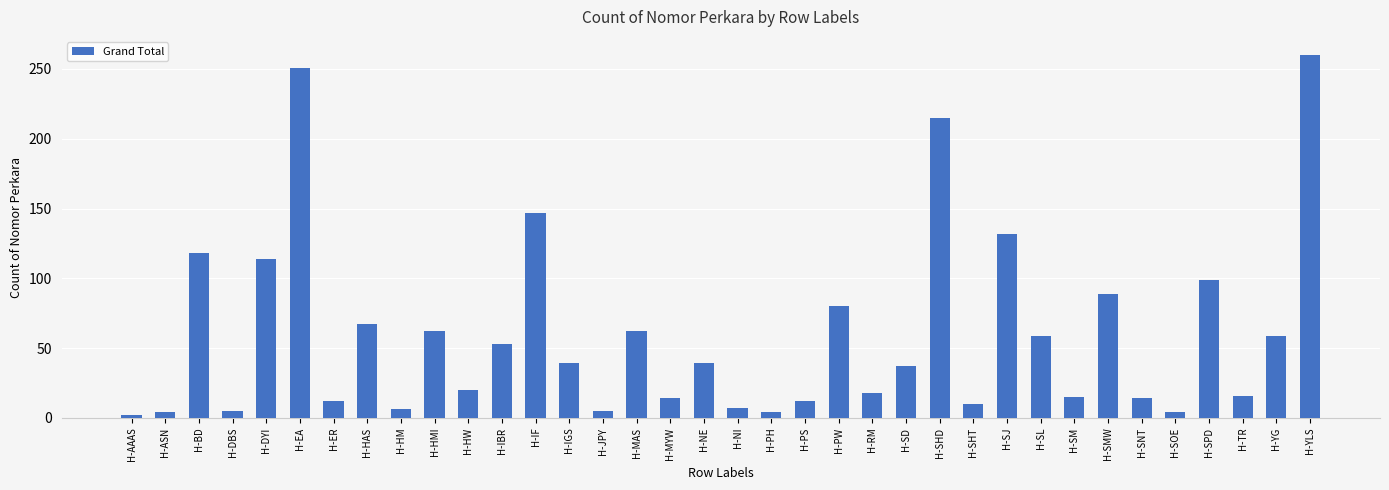

What is the label of the 24th bar from the left?

H-SD